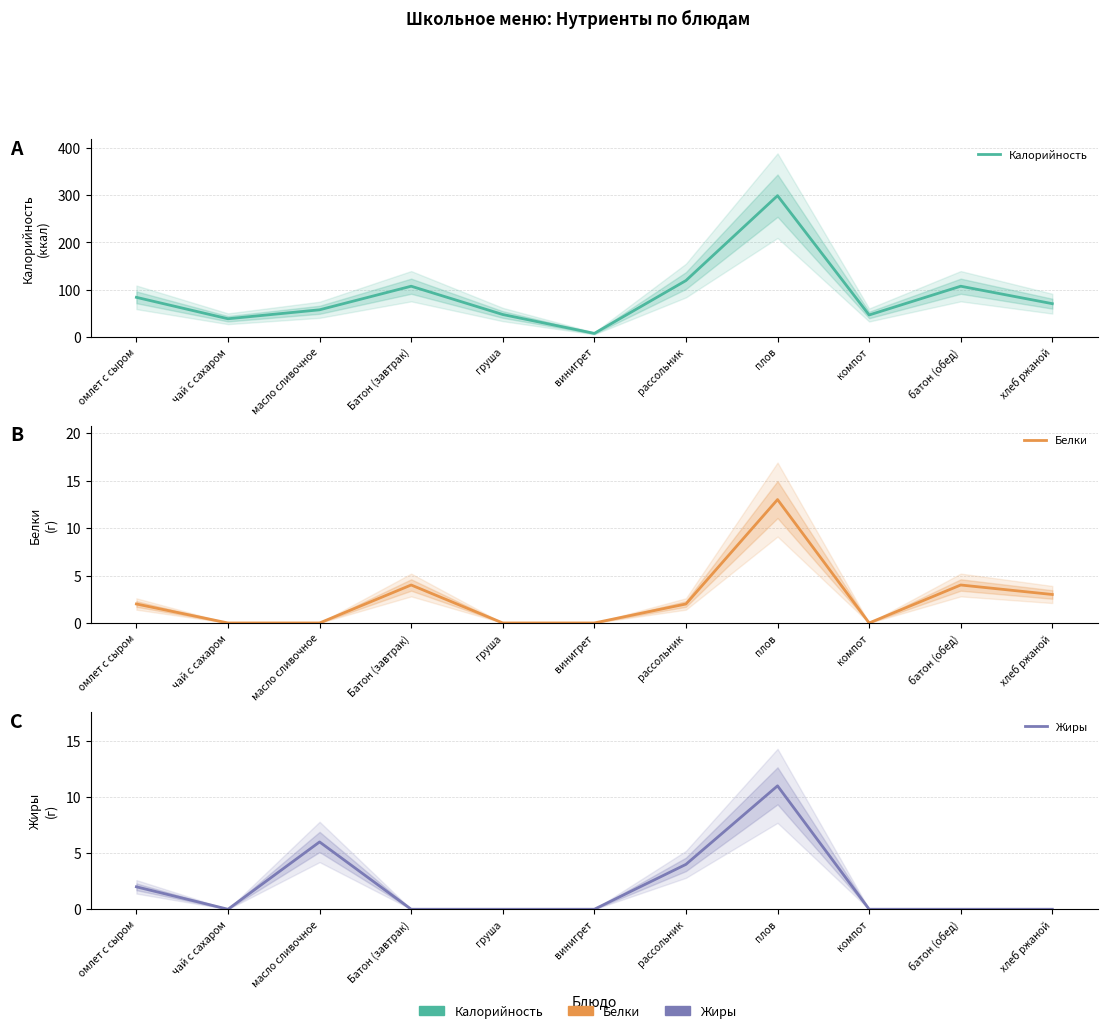

What is the total value across all series at рассольник?

125.0